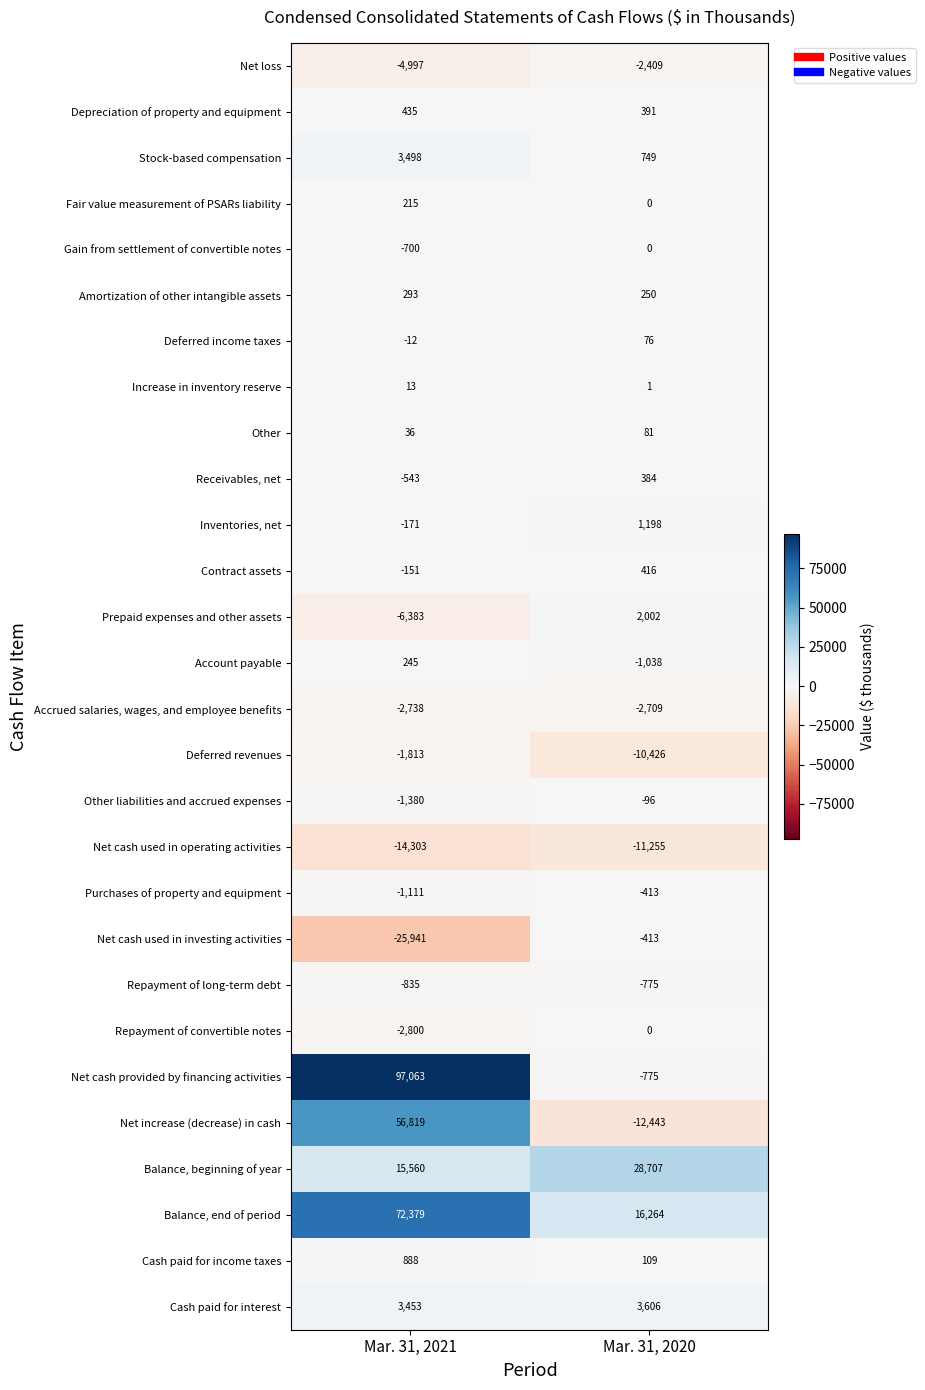

True or false: Net cash used in operating activities has a value of -7843 at Mar. 31, 2020.

False